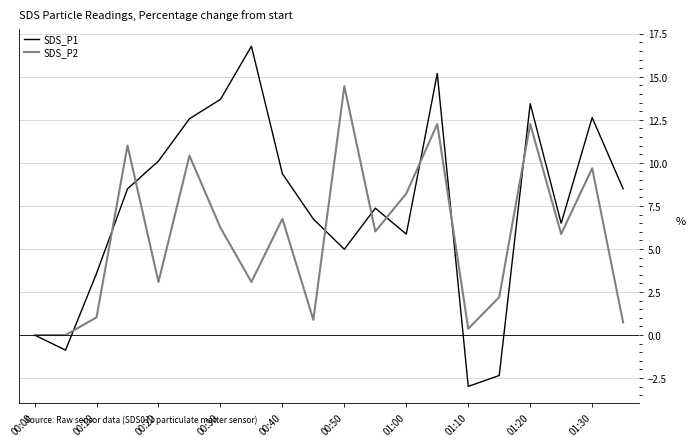

Which series has the largest total across all categories?

SDS_P1